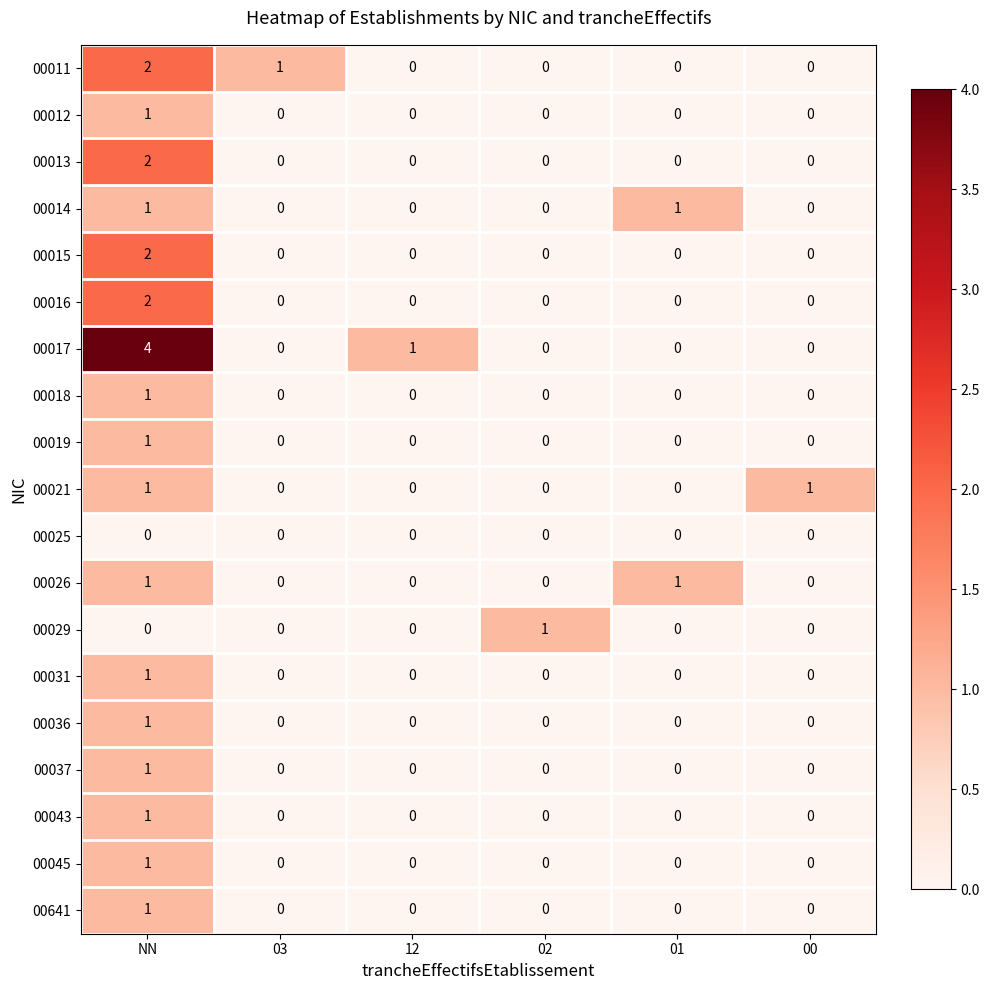

How many 00016 values are between 0 and 1?

5